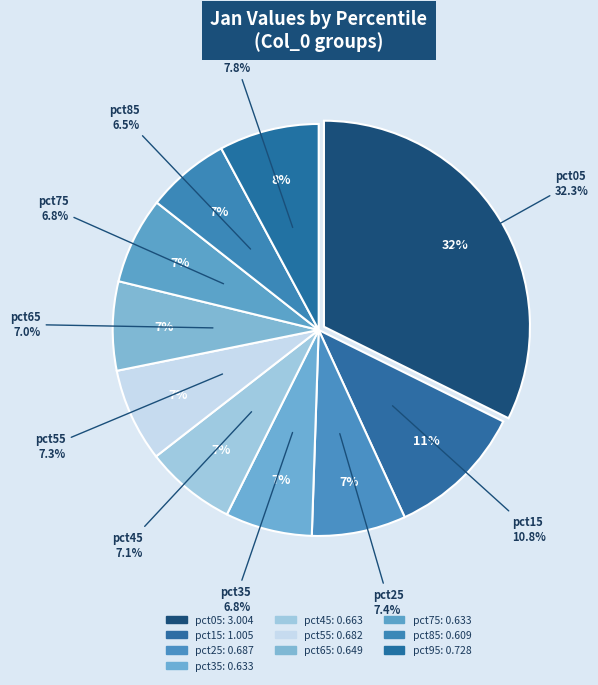

To the nearest percent, what is the difference between the pct85 and pct15 slice percentages?

4%